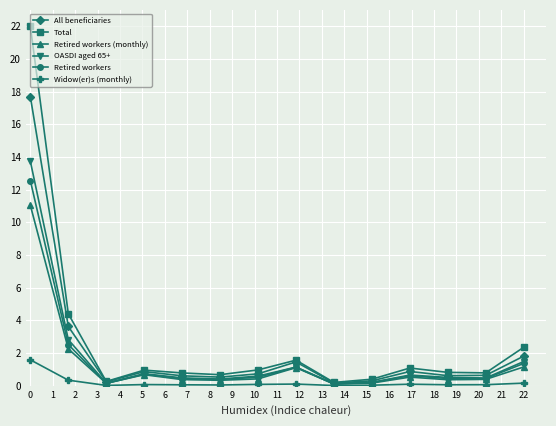

What is the value of the OASDI aged 65+ point at the 4th from the left?

0.7